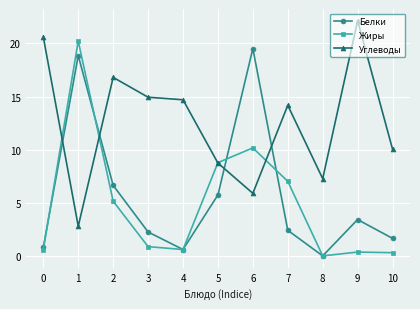

Which series ends up on top after the final intersection of Белки and Углеводы?

Углеводы